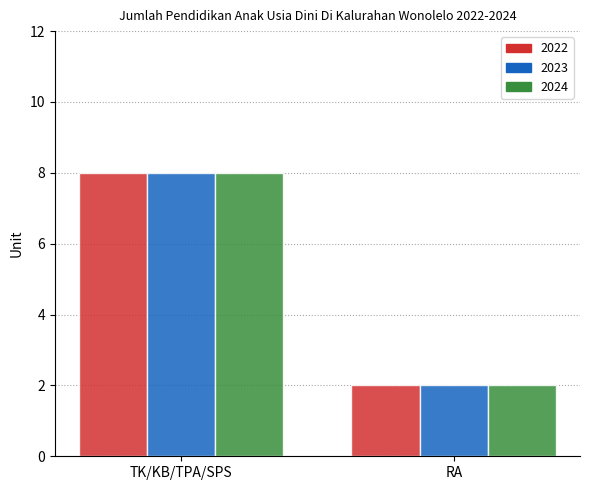

The value of 2022 at RA is 2. True or false?

True